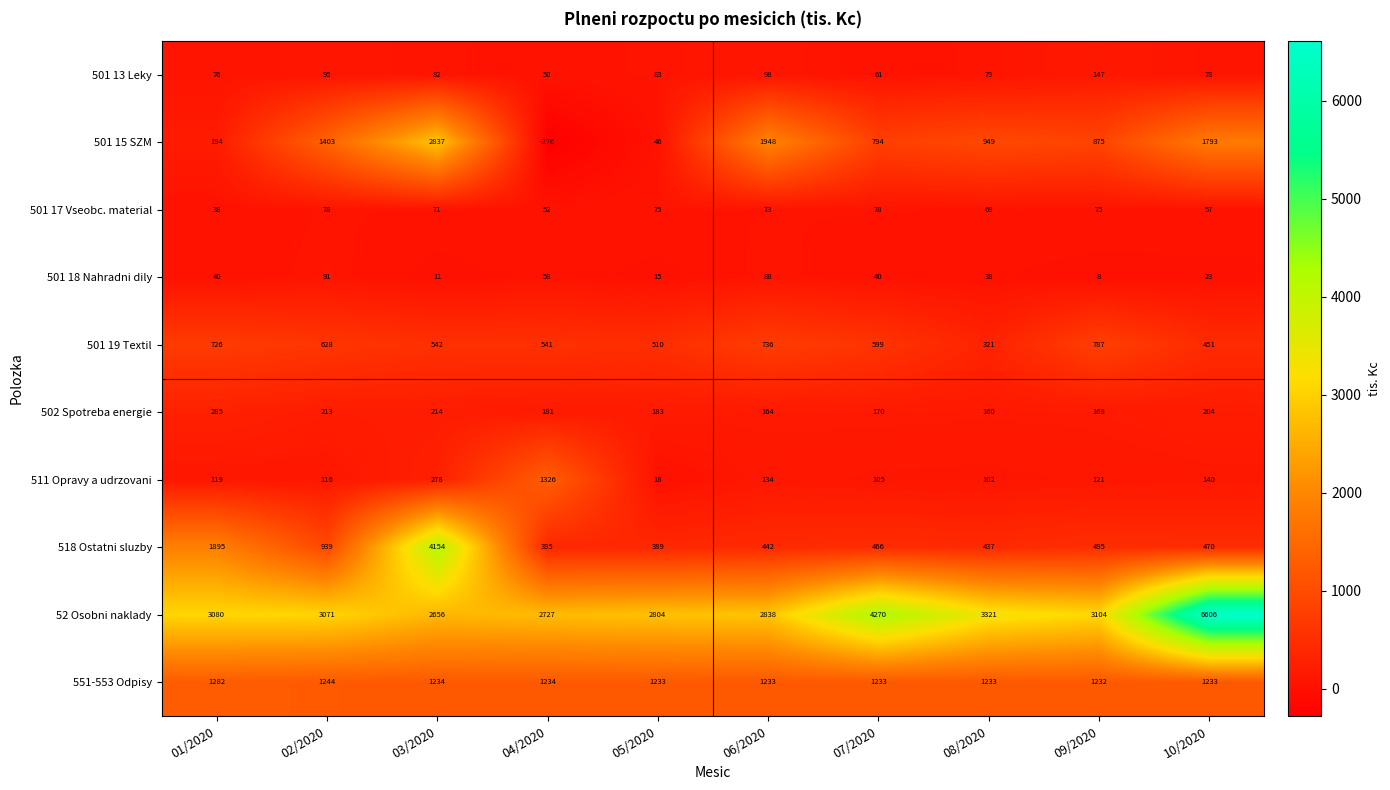

What is the difference between the highest and lowest values at 02/2020?

2993